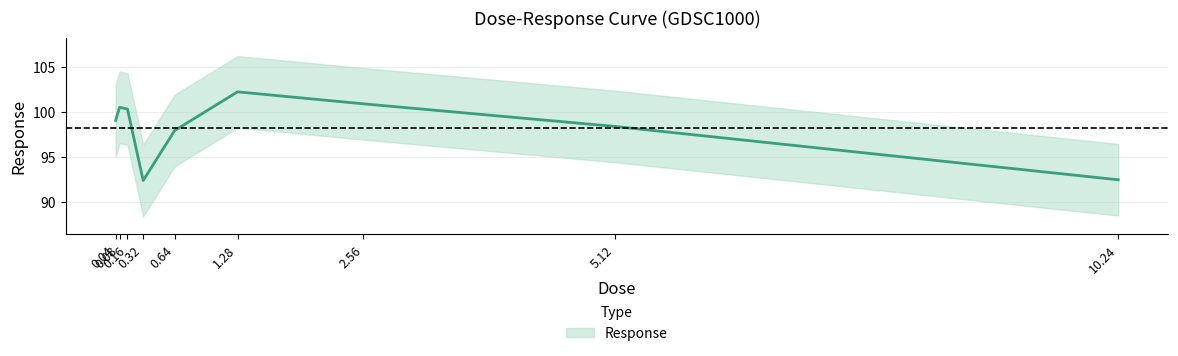

Which category has the highest value across all series?

1.28